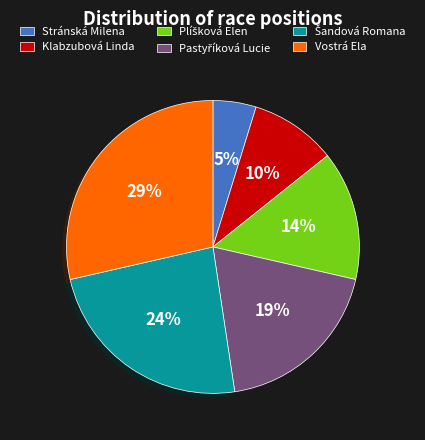

What is the smallest slice in the pie chart?

Stránská Milena